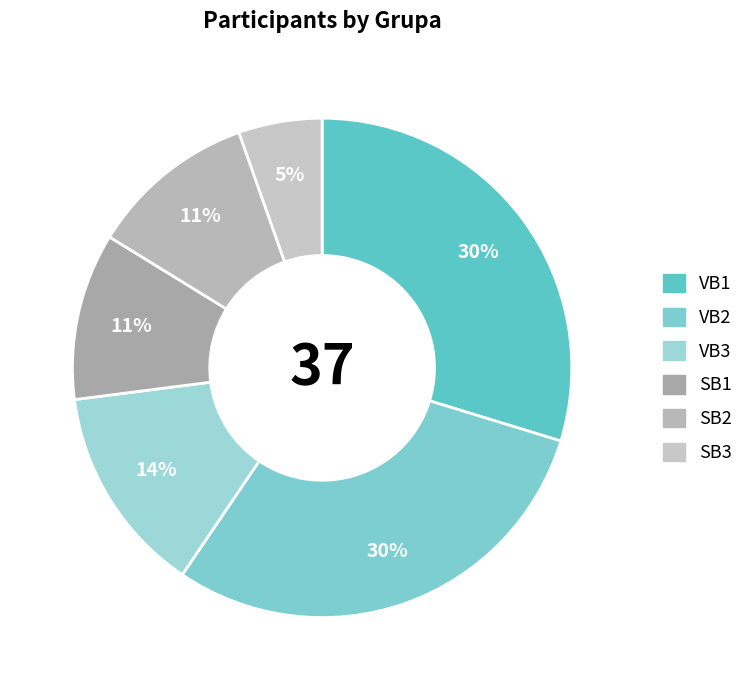

The VB3 slice represents 24% of the pie. True or false?

False